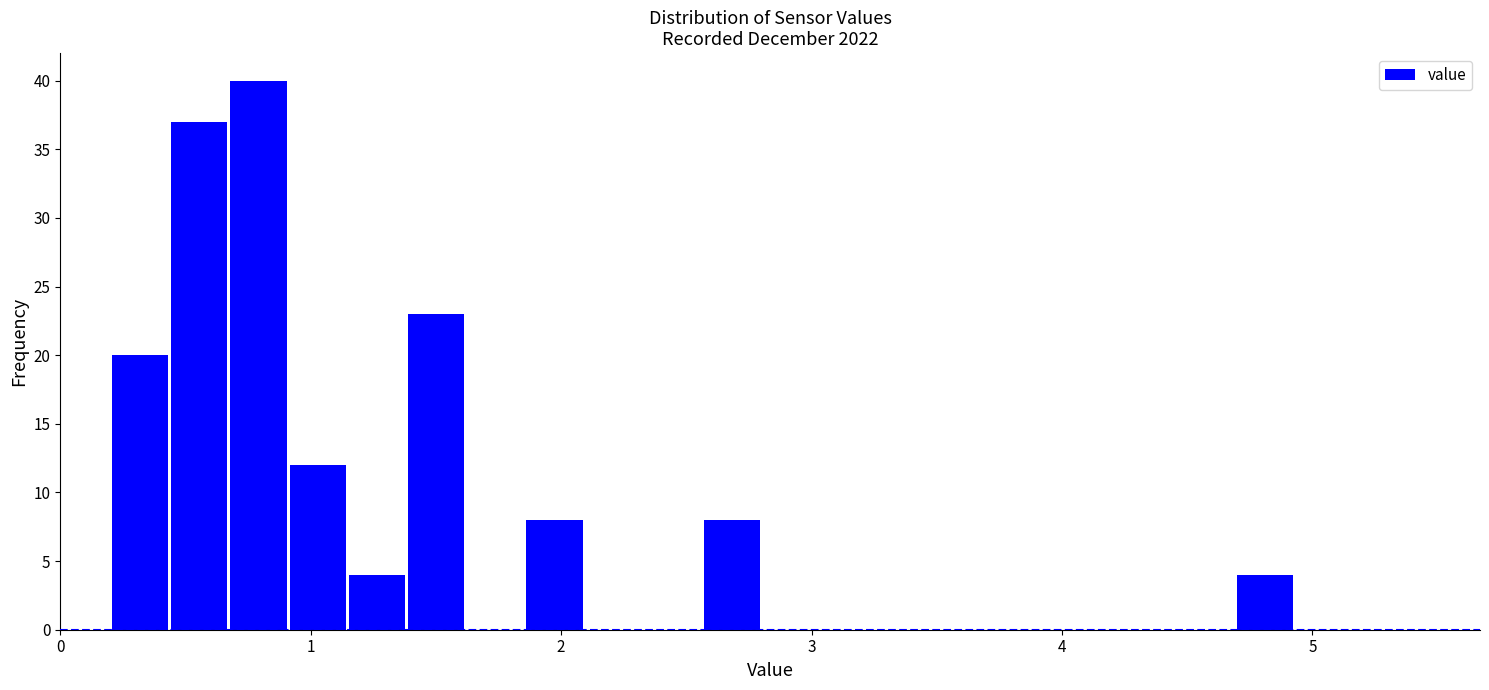

Read against the x-axis, roughly where is the centre of the tallest bar?

0.8